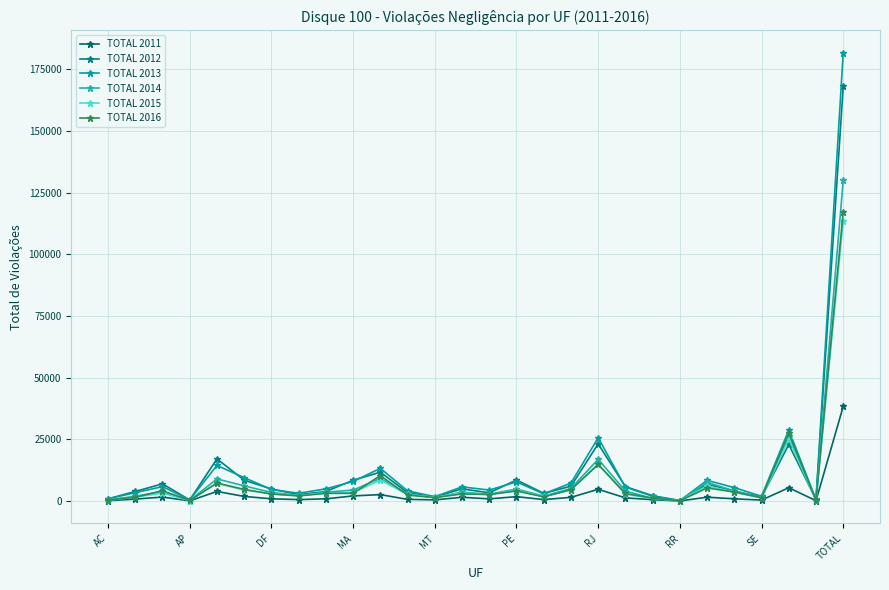

Is this an area chart (filled region under the line)?

No